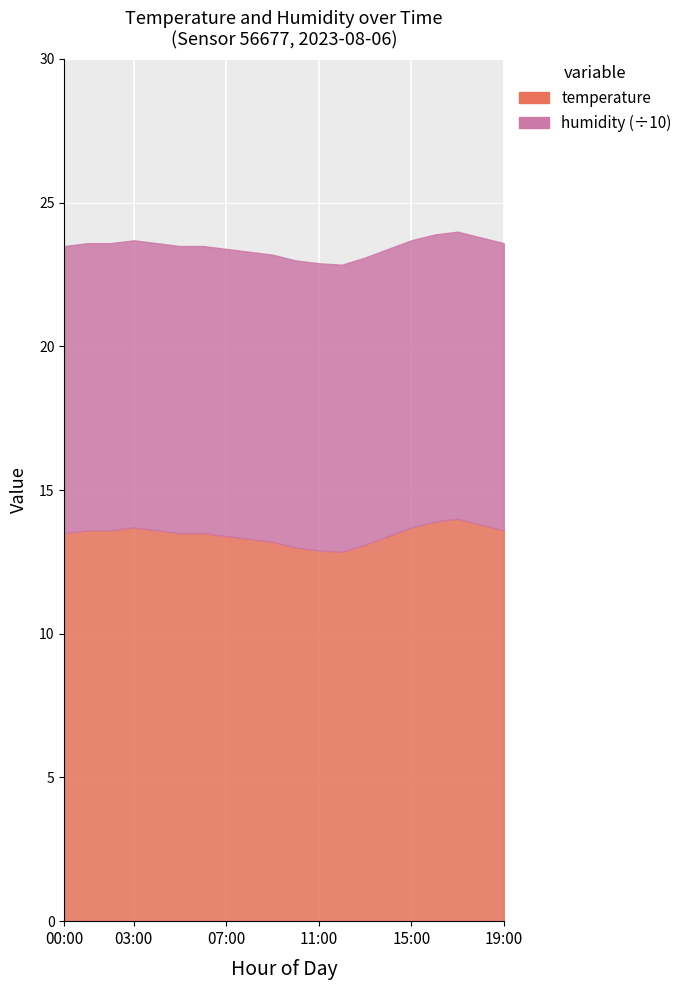

Between 00:00 and 11:00, which series saw the biggest shift?

temperature